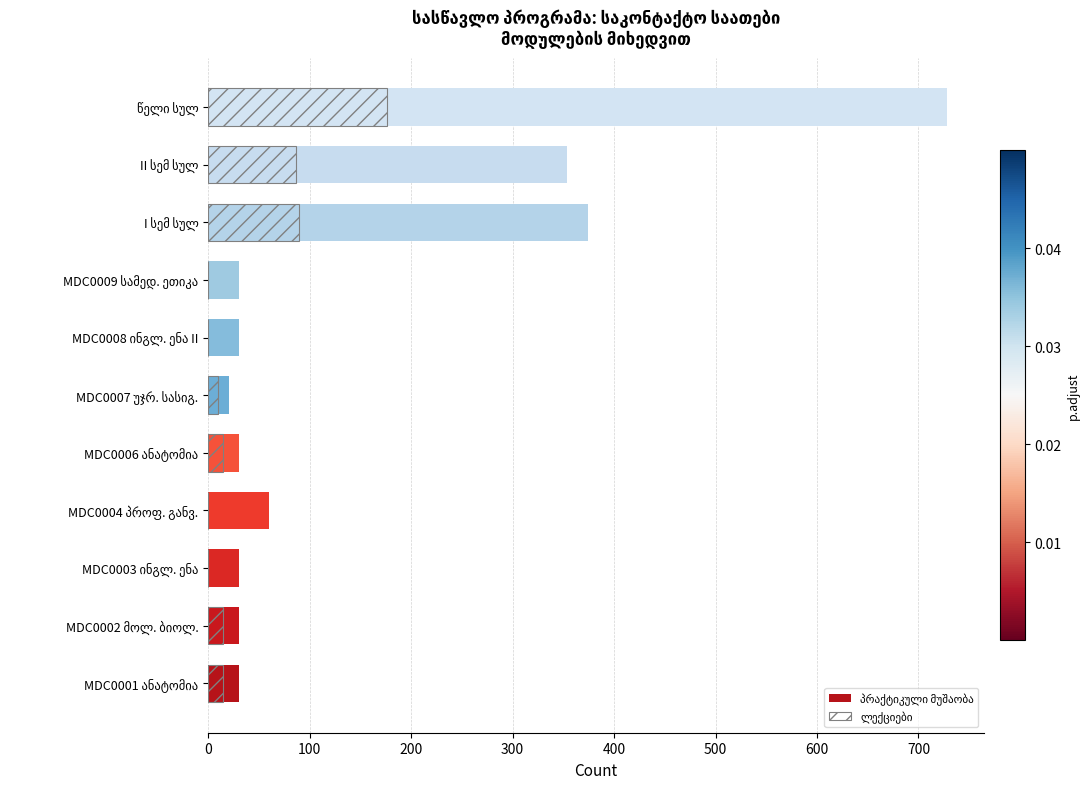

What is the sum of all პრაქტიკული მუშაობა values?

1716